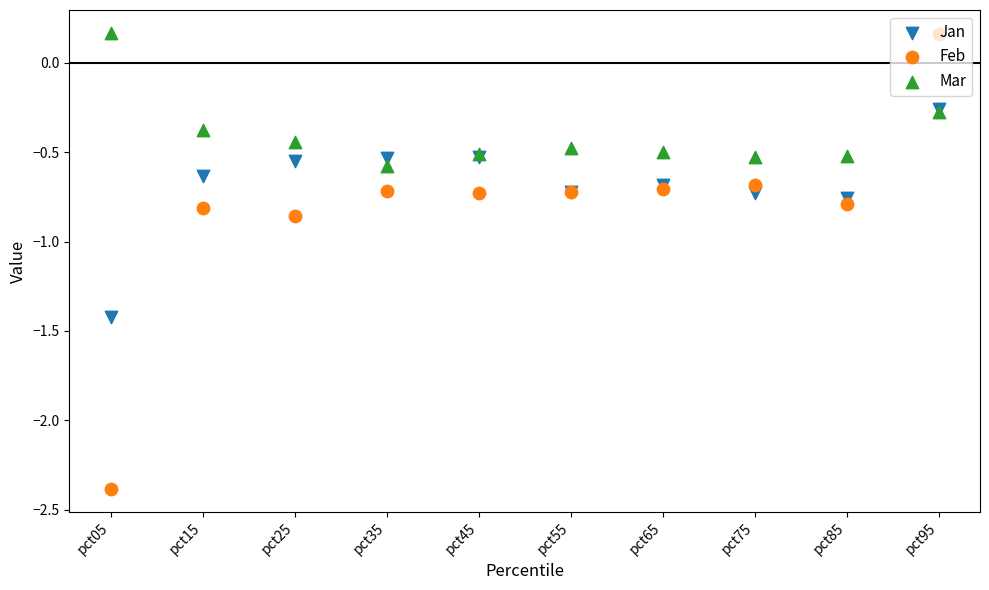

What is the total value across all series at pct65?

-1.9